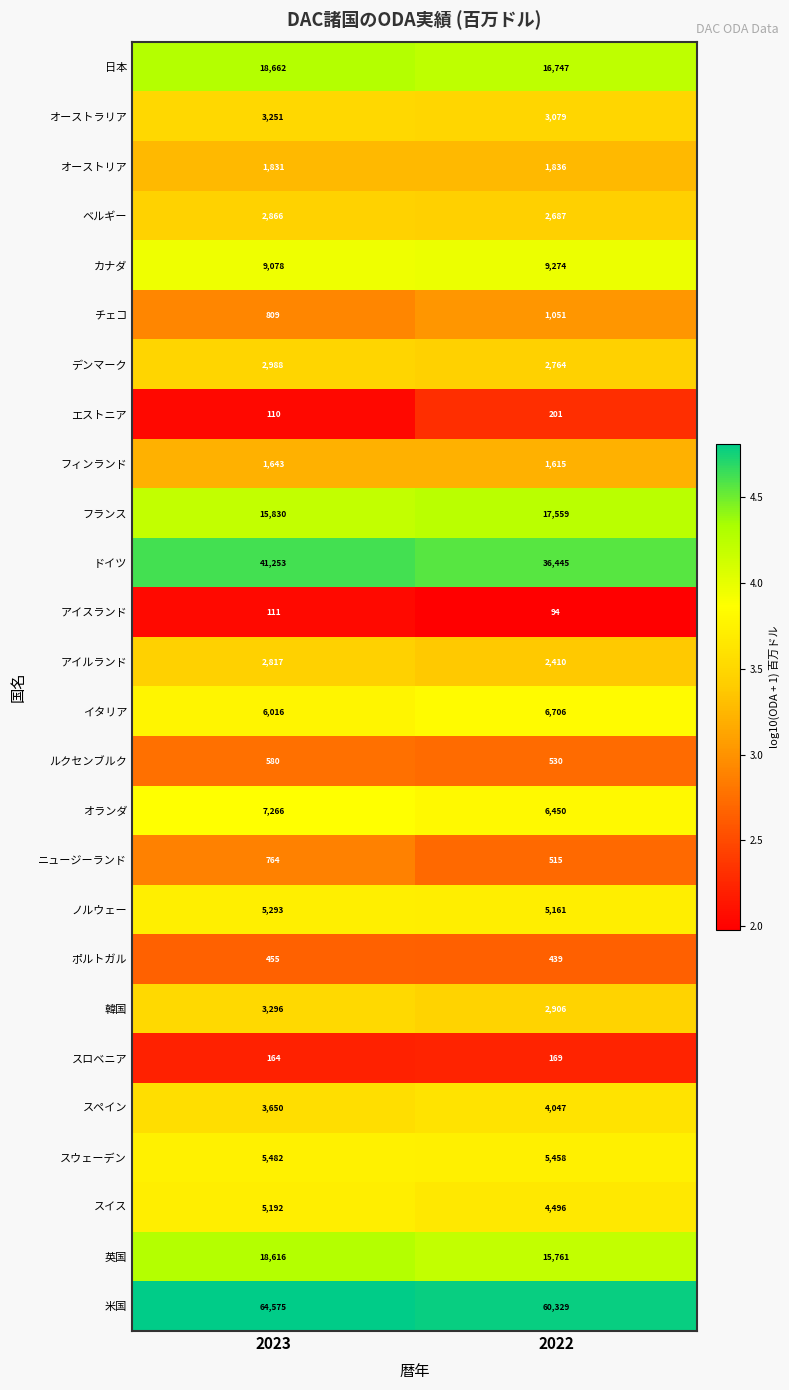

Rank the series by their maximum value, from highest to lowest.

米国, ドイツ, 日本, 英国, フランス, カナダ, オランダ, イタリア, スウェーデン, ノルウェー, スイス, スペイン, 韓国, オーストラリア, デンマーク, ベルギー, アイルランド, オーストリア, フィンランド, チェコ, ニュージーランド, ルクセンブルク, ポルトガル, エストニア, スロベニア, アイスランド